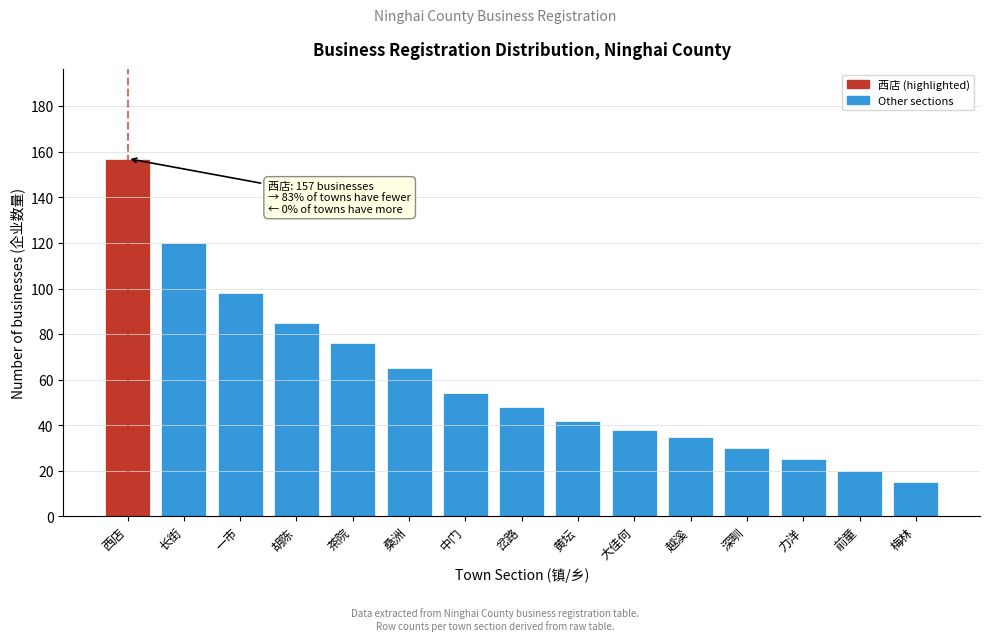

Reading left to right, transcribe all the data shown in this chart.

西店=157	长街=120	一市=98	胡陈=85	茶院=76	桑洲=65	中门=54	岔路=48	黄坛=42	大佳何=38	越溪=35	深甽=30	力洋=25	前童=20	梅林=15